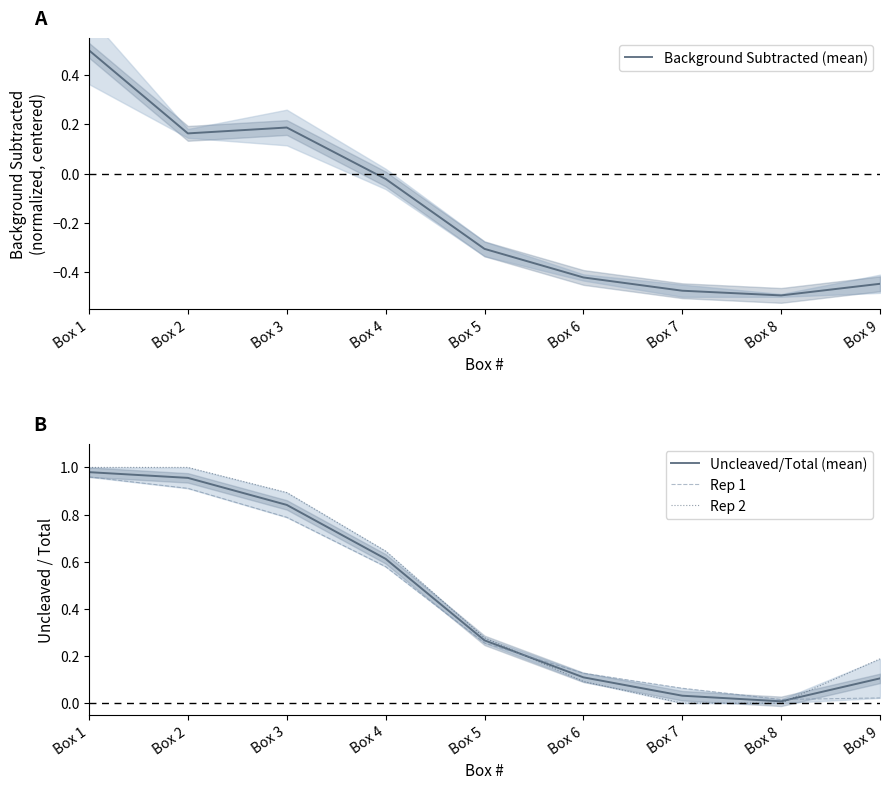

True or false: Background Subtracted (mean) and Rep 2 intersect in this chart.

False